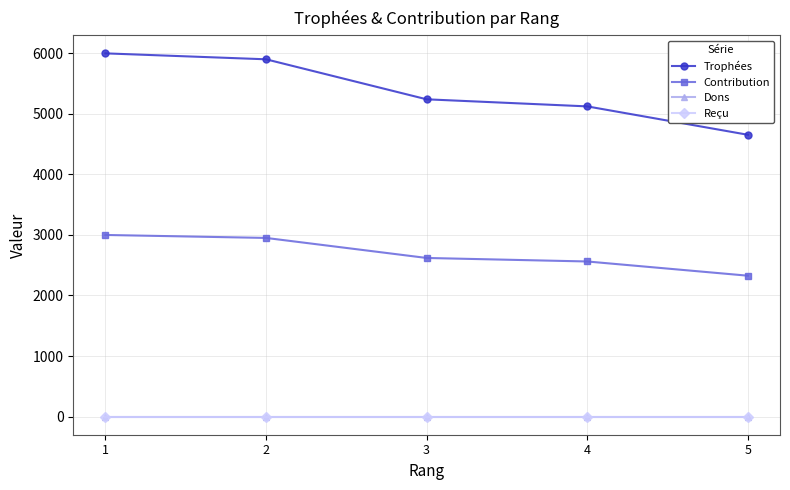

Reading left to right, extract all data points from this chart.

Trophées: 1=6000	2=5902	3=5241	4=5124	5=4655
Contribution: 1=3000	2=2951	3=2620	4=2562	5=2327
Dons: 1=0	2=0	3=0	4=0	5=0
Reçu: 1=0	2=0	3=0	4=0	5=0